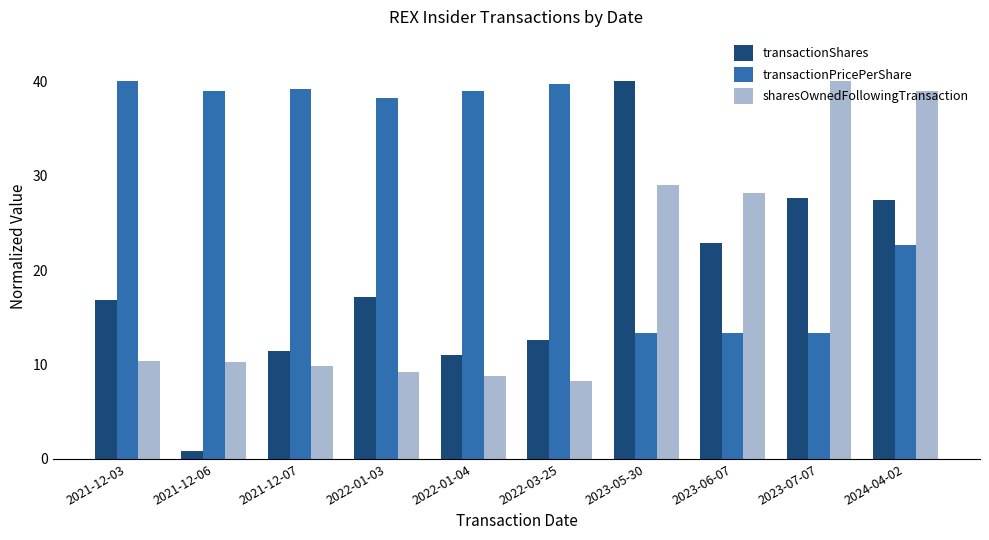

What is the sum of all sharesOwnedFollowingTransaction values?

192.8